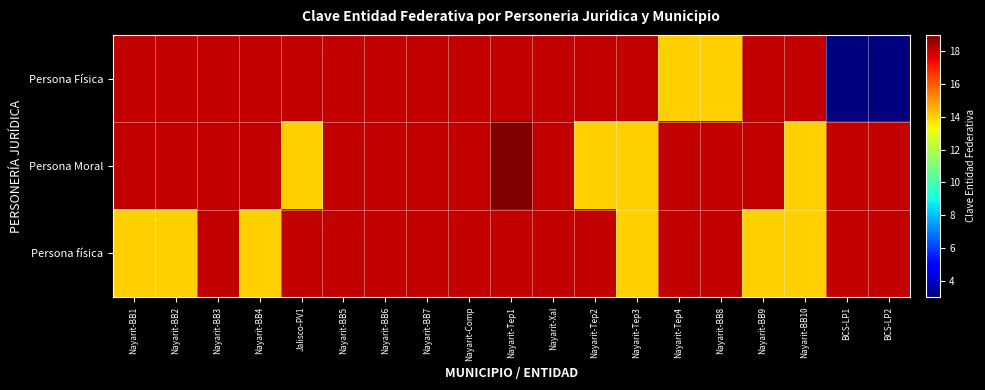

Reading right to left, extract all data points from this chart.

Persona Física: BCS-LP2=3	BCS-LP1=3	Nayarit-BB10=18	Nayarit-BB9=18	Nayarit-BB8=14	Nayarit-Tep4=14	Nayarit-Tep3=18	Nayarit-Tep2=18	Nayarit-Xal=18	Nayarit-Tep1=18	Nayarit-Comp=18	Nayarit-BB7=18	Nayarit-BB6=18	Nayarit-BB5=18	Jalisco-PV1=18	Nayarit-BB4=18	Nayarit-BB3=18	Nayarit-BB2=18	Nayarit-BB1=18
Persona Moral: BCS-LP2=18	BCS-LP1=18	Nayarit-BB10=14	Nayarit-BB9=18	Nayarit-BB8=18	Nayarit-Tep4=18	Nayarit-Tep3=14	Nayarit-Tep2=14	Nayarit-Xal=18	Nayarit-Tep1=19	Nayarit-Comp=18	Nayarit-BB7=18	Nayarit-BB6=18	Nayarit-BB5=18	Jalisco-PV1=14	Nayarit-BB4=18	Nayarit-BB3=18	Nayarit-BB2=18	Nayarit-BB1=18
Persona física: BCS-LP2=18	BCS-LP1=18	Nayarit-BB10=14	Nayarit-BB9=14	Nayarit-BB8=18	Nayarit-Tep4=18	Nayarit-Tep3=14	Nayarit-Tep2=18	Nayarit-Xal=18	Nayarit-Tep1=18	Nayarit-Comp=18	Nayarit-BB7=18	Nayarit-BB6=18	Nayarit-BB5=18	Jalisco-PV1=18	Nayarit-BB4=14	Nayarit-BB3=18	Nayarit-BB2=14	Nayarit-BB1=14